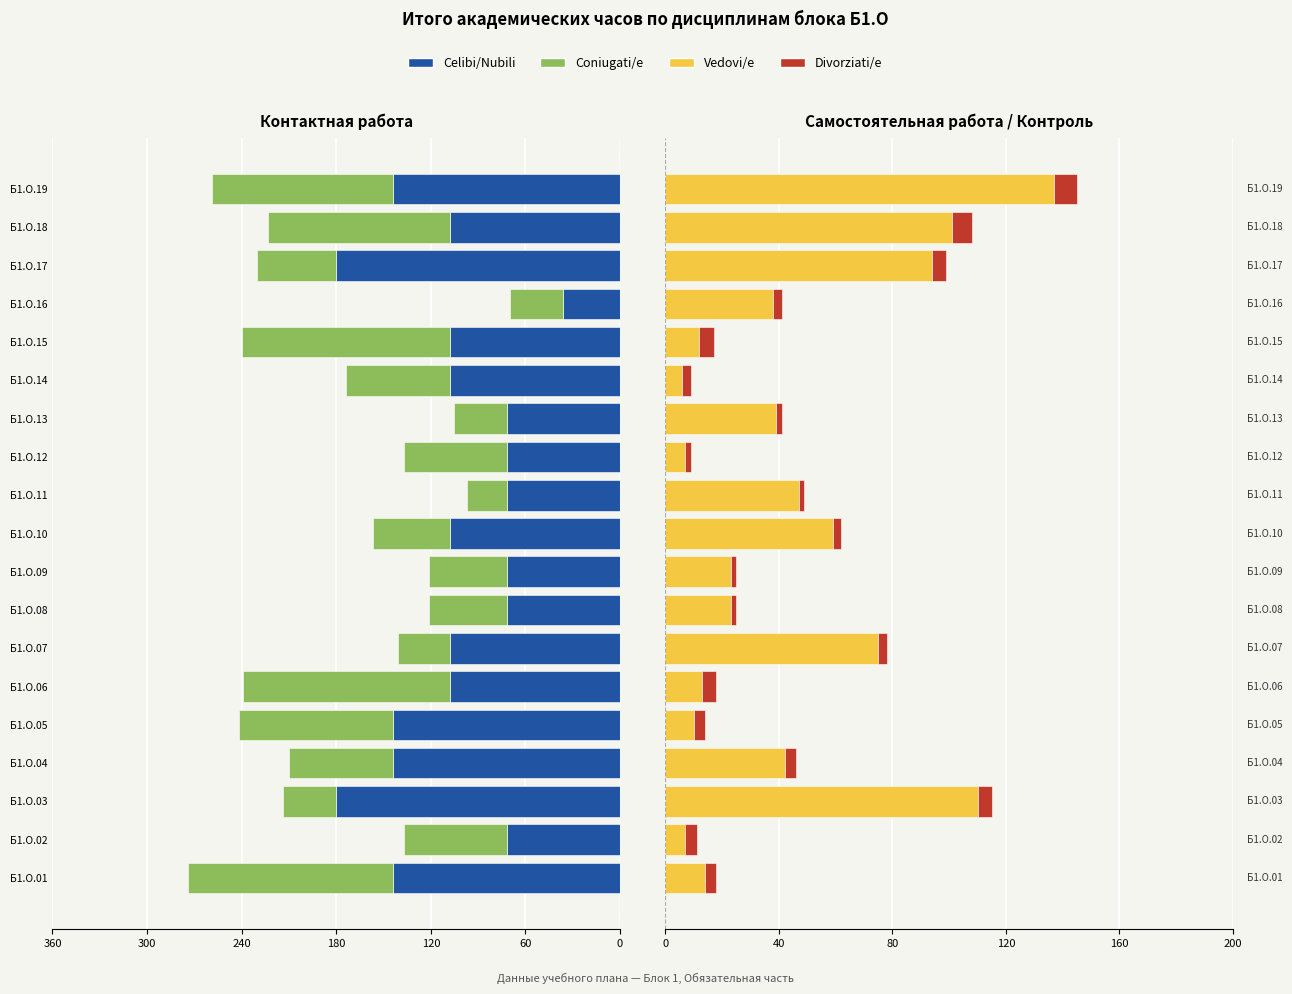

True or false: Coniugati/e has a value of -44 at Б1.О.11.

False